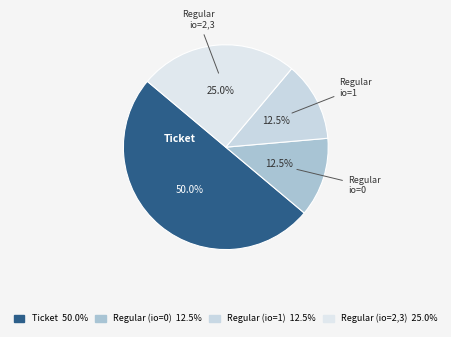

Which category has the biggest portion of the pie?

Ticket